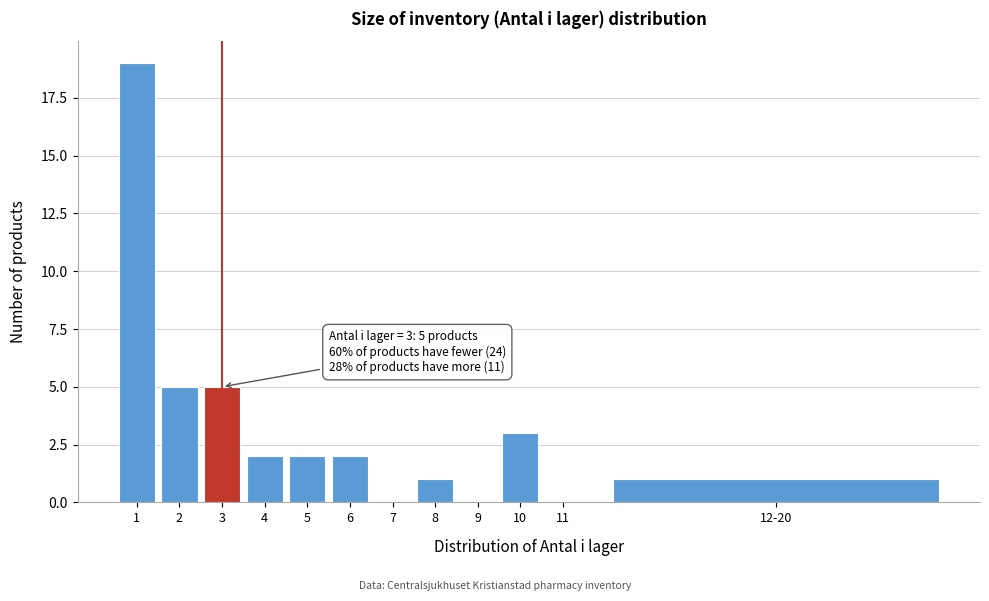

Reading left to right, what are all the values shown in this chart?

1=19	2=5	3=5	4=2	5=2	6=2	7=0	8=1	9=0	10=3	11=0	12-20=1